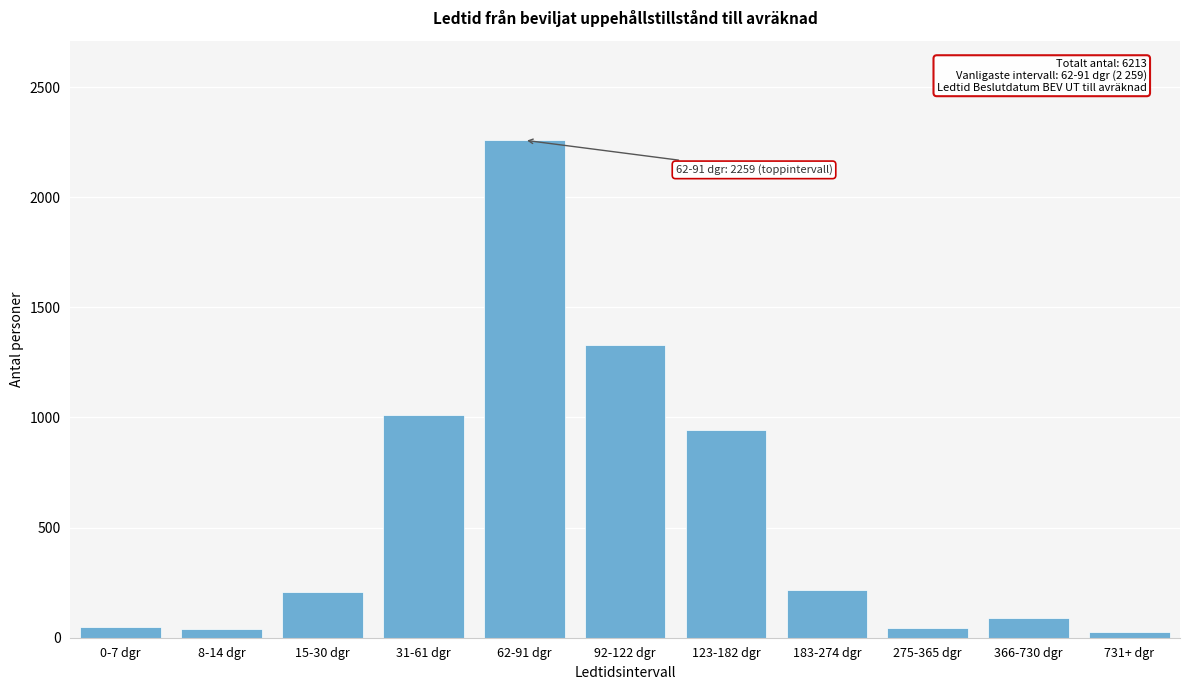

What is the sum of all values?

6213